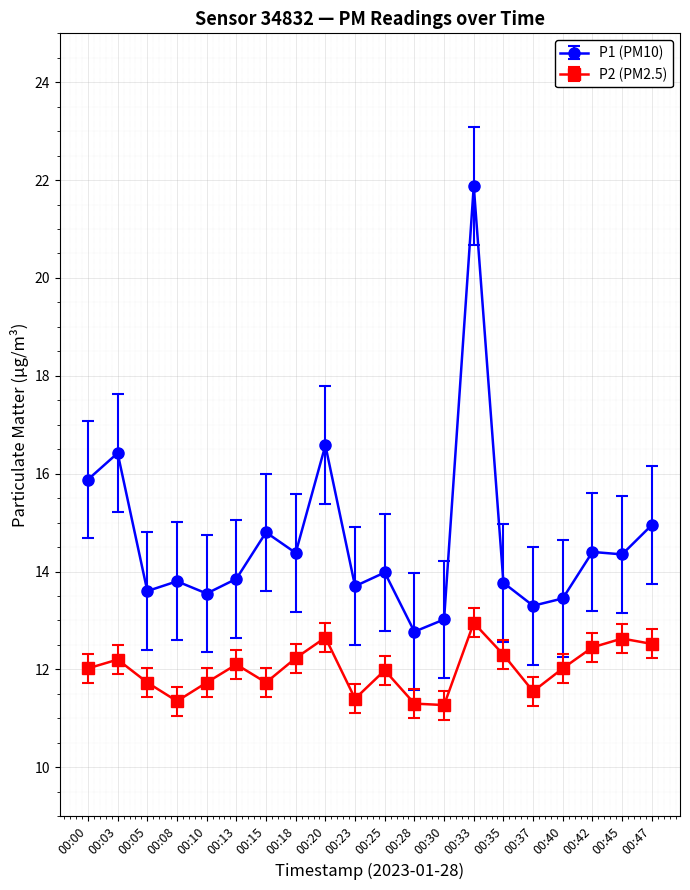

Is the value of P2 (PM2.5) at 00:42 greater than the value of P1 (PM10) at 00:37?

No